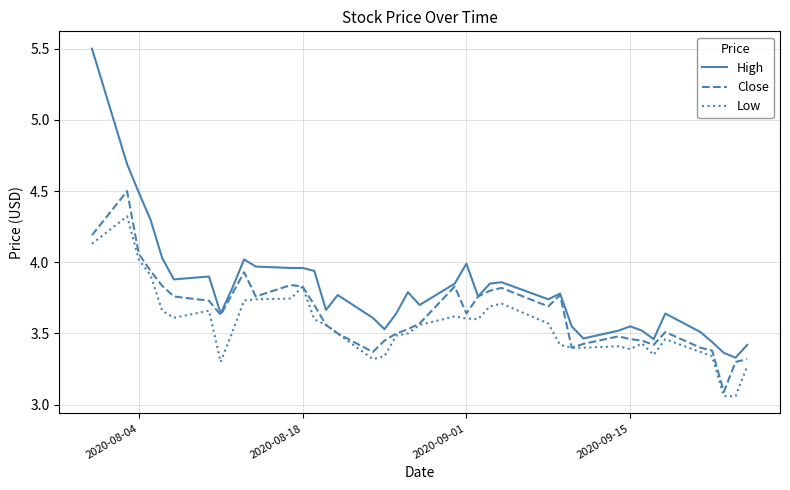

True or false: Low and High cross at least once.

False